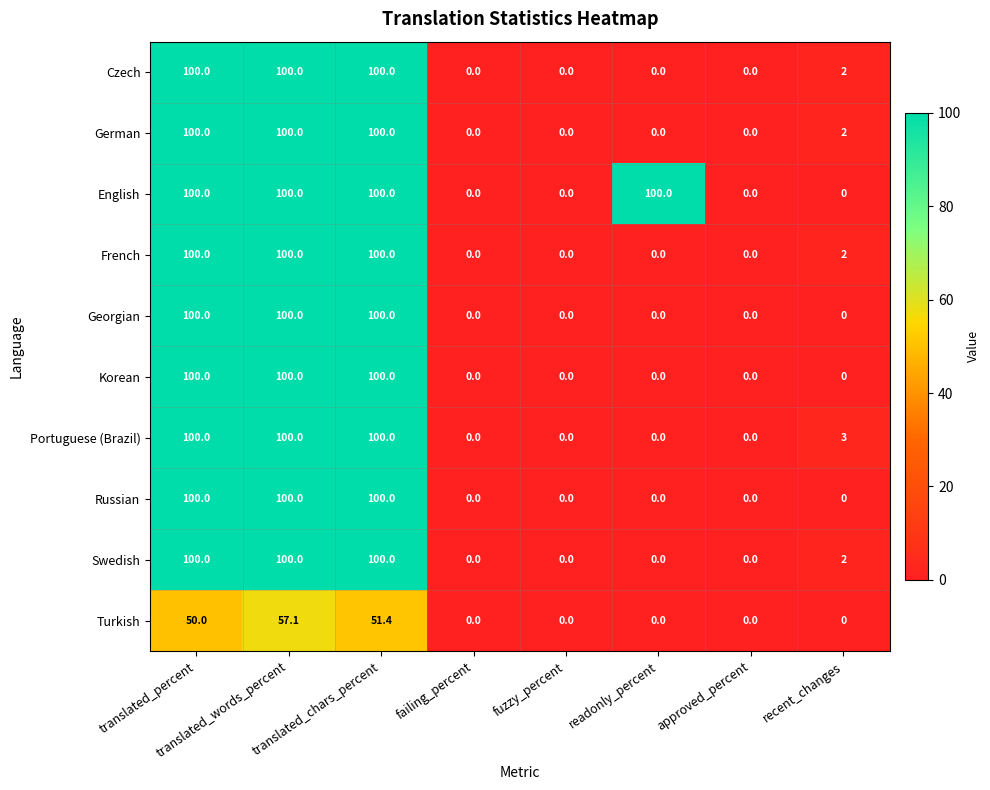

What is the difference between the second highest and minimum values in the Turkish series?

51.4